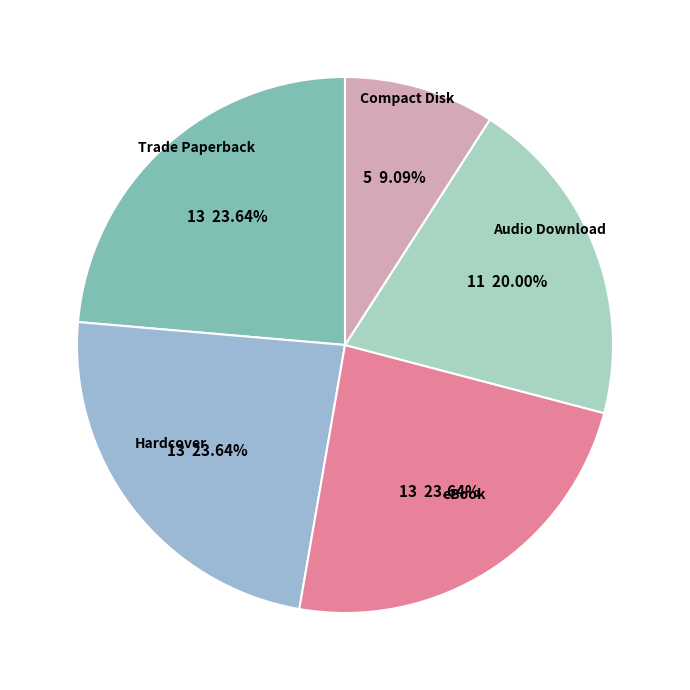

What percentage is the eBook slice, to the nearest percent?

24%